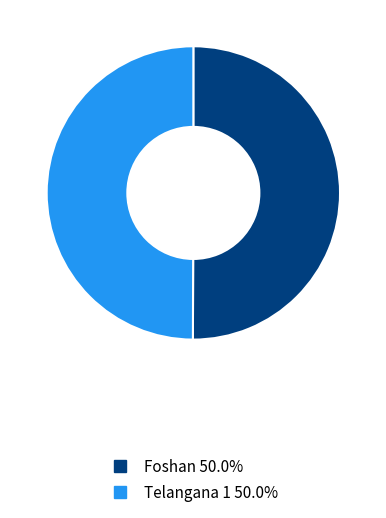

How many segments does this pie chart have?

2